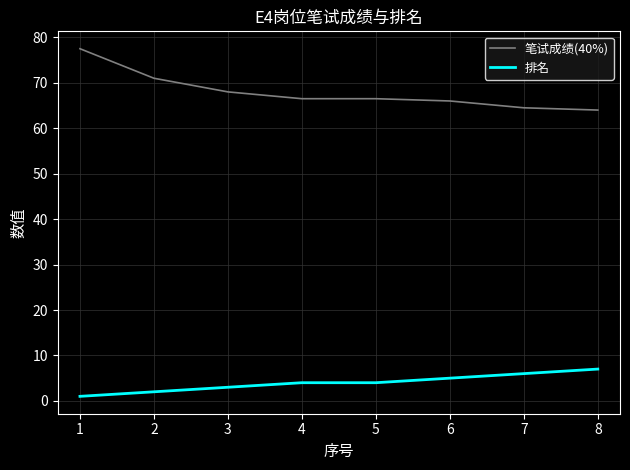

List the series in order of their overall mean, highest first.

笔试成绩(40%), 排名